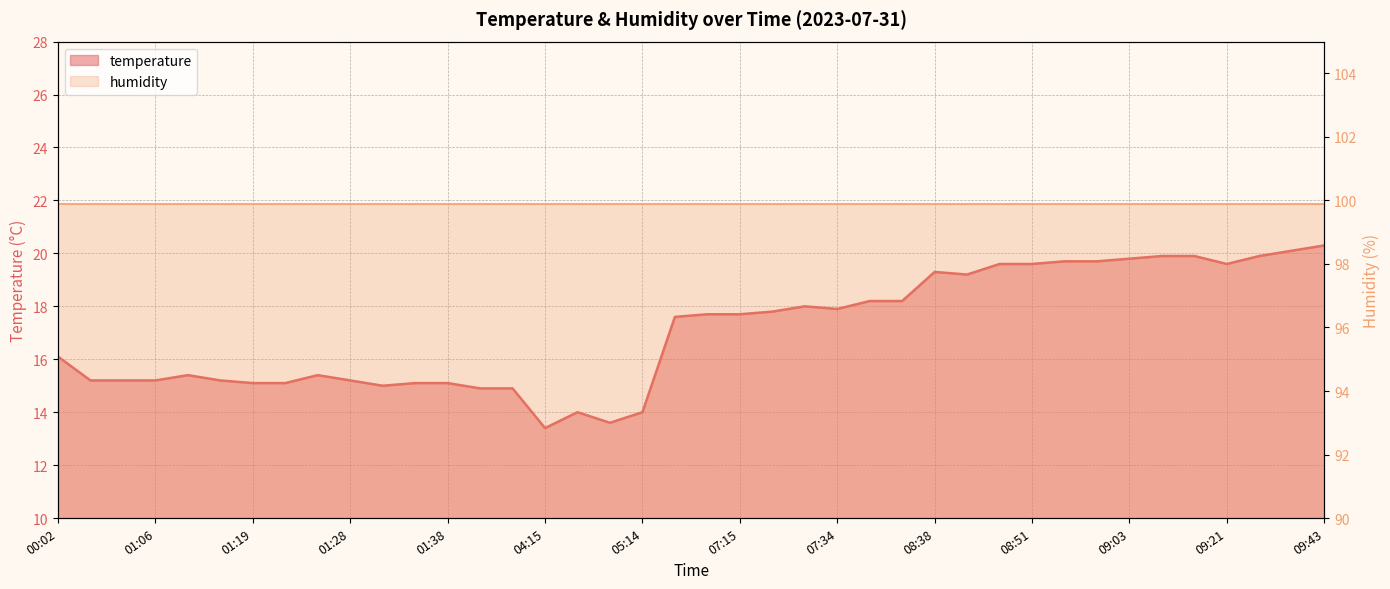

What position from the left is 07:17?

23